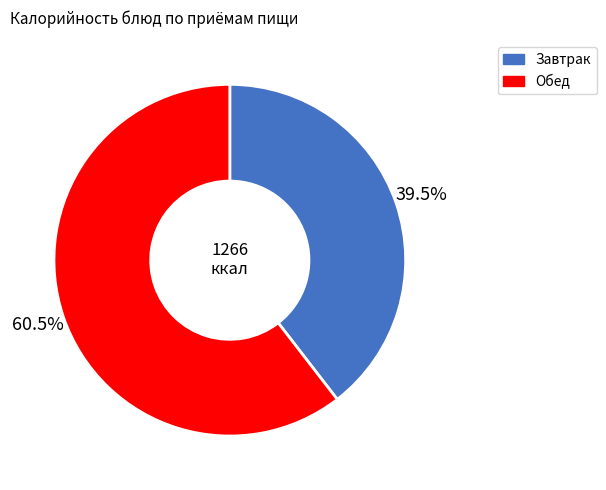

What is the smallest slice in the pie chart?

Завтрак